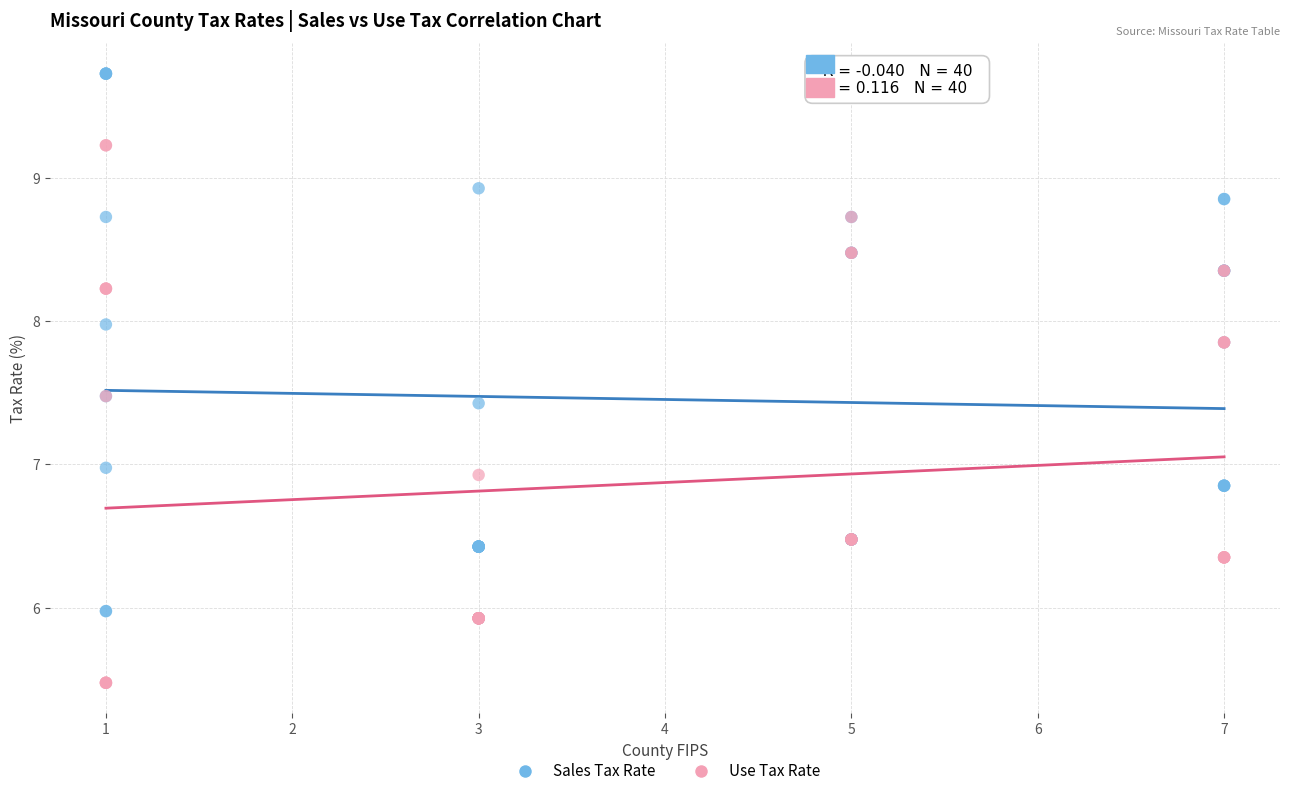

What are all the series names shown in the legend?

Sales Tax Rate, Use Tax Rate